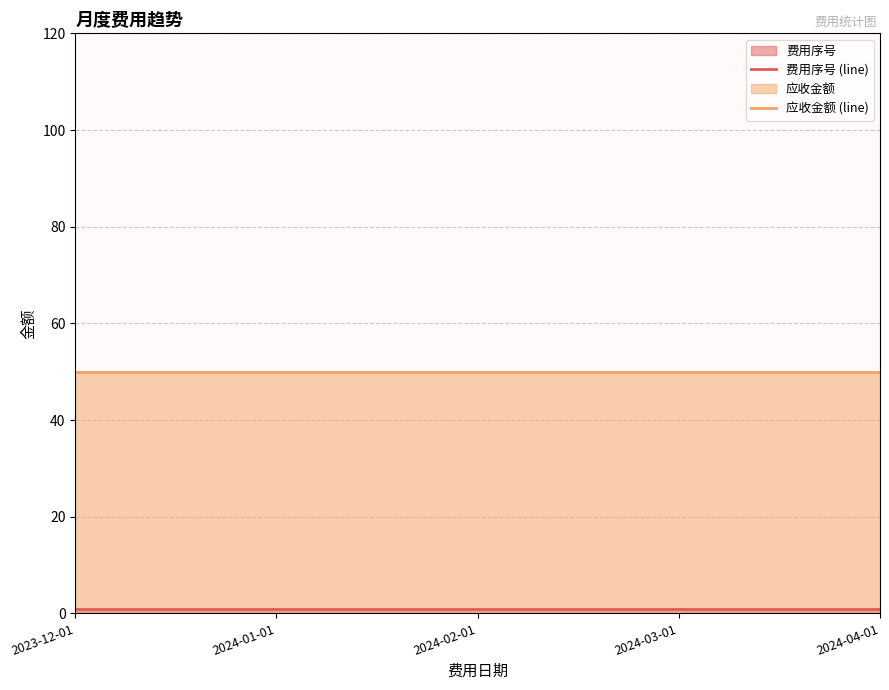

How many data points does each series have?

5